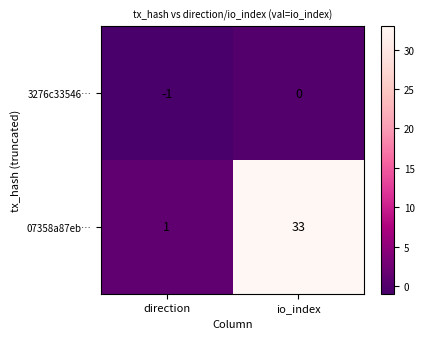

Reading left to right, transcribe all the data shown in this chart.

3276c33546…: direction=-1	io_index=0
07358a87eb…: direction=1	io_index=33